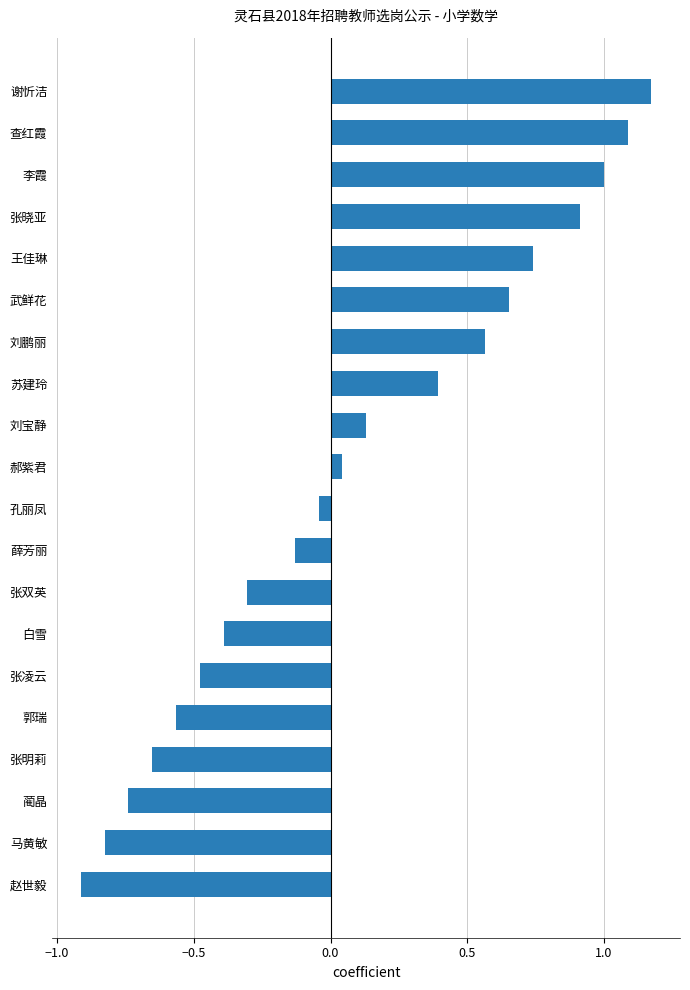

What is the label of the 20th bar from the top?

赵世毅